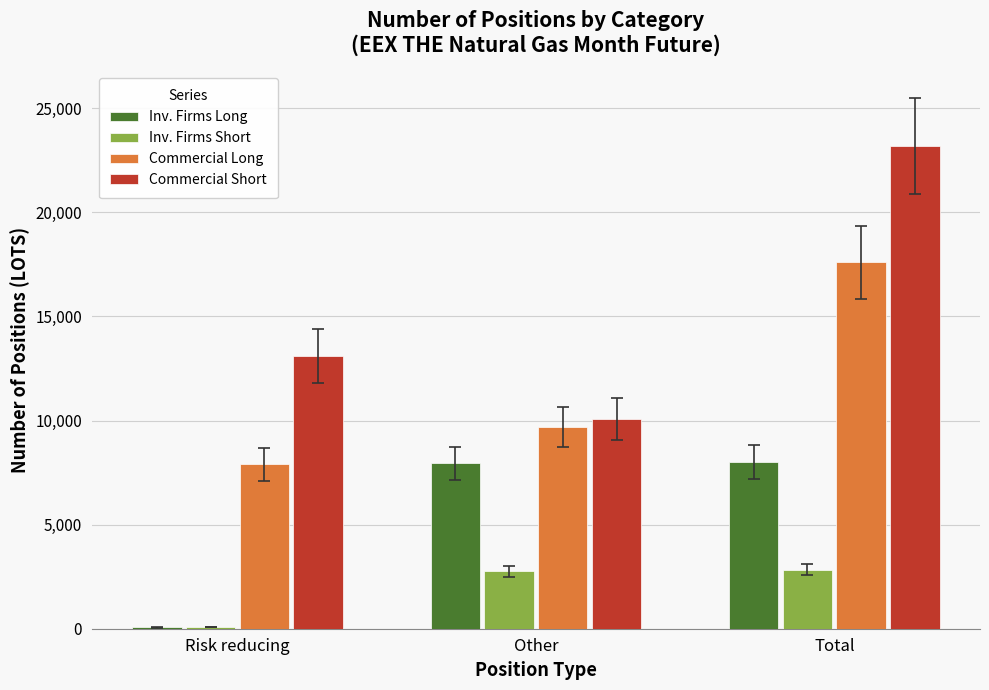

What is the average value of the Inv. Firms Short series?

1895